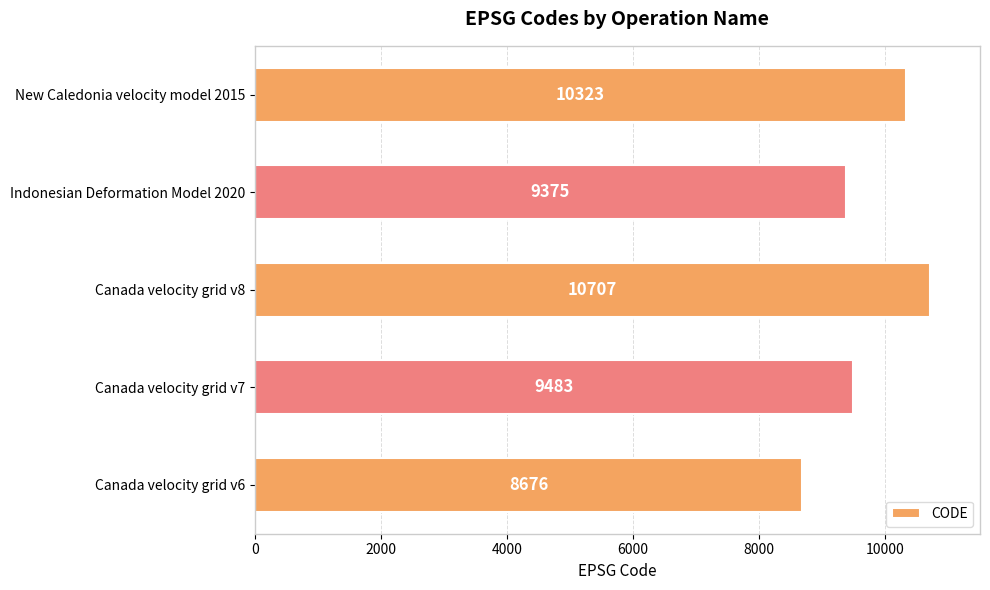

Which has a higher value, New Caledonia velocity model 2015 or Canada velocity grid v8?

Canada velocity grid v8